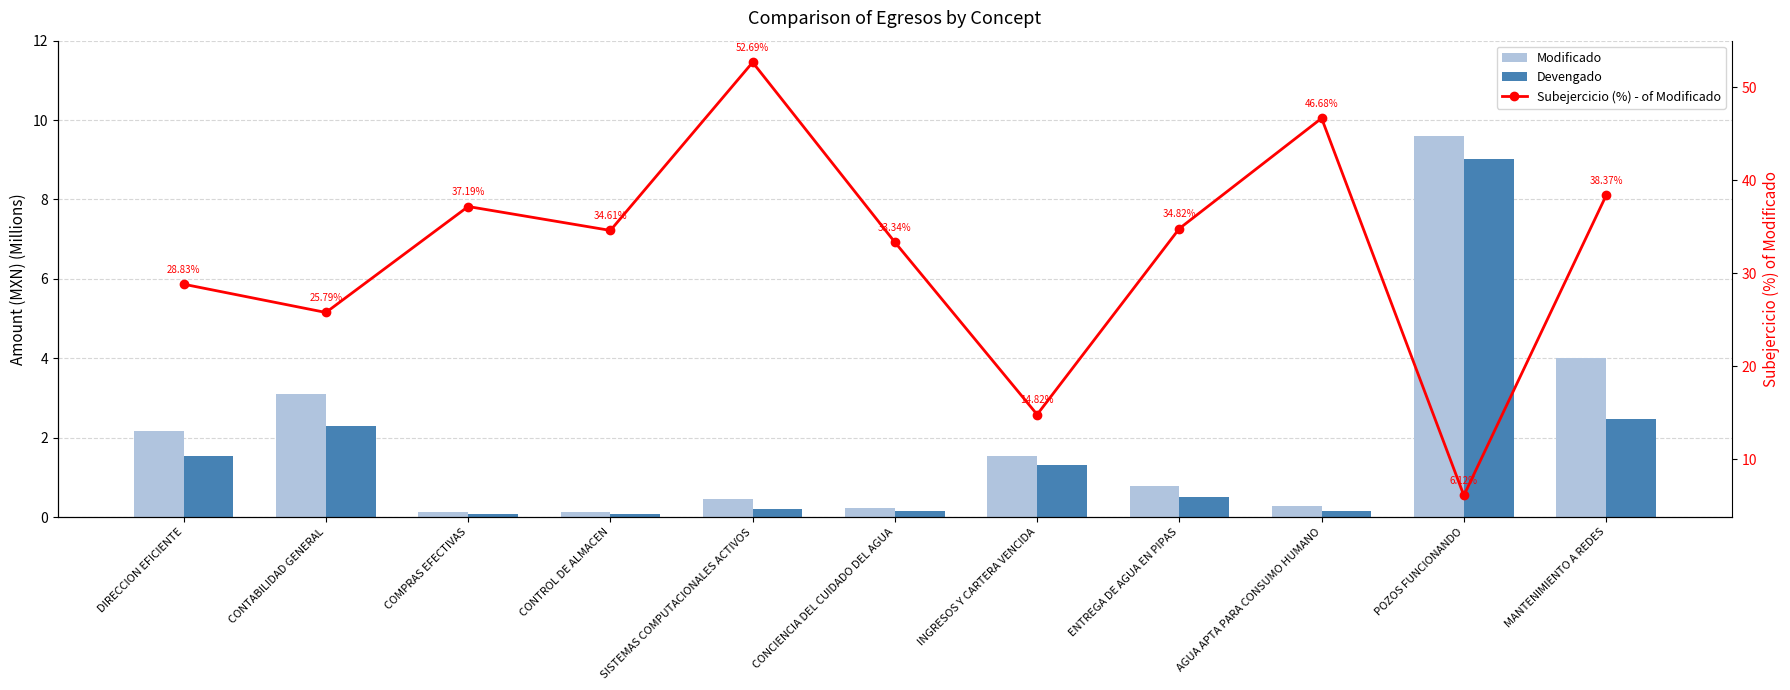

Rank the series at DIRECCION EFICIENTE from highest to lowest value.

Subejercicio (%) - of Modificado, Modificado, Devengado